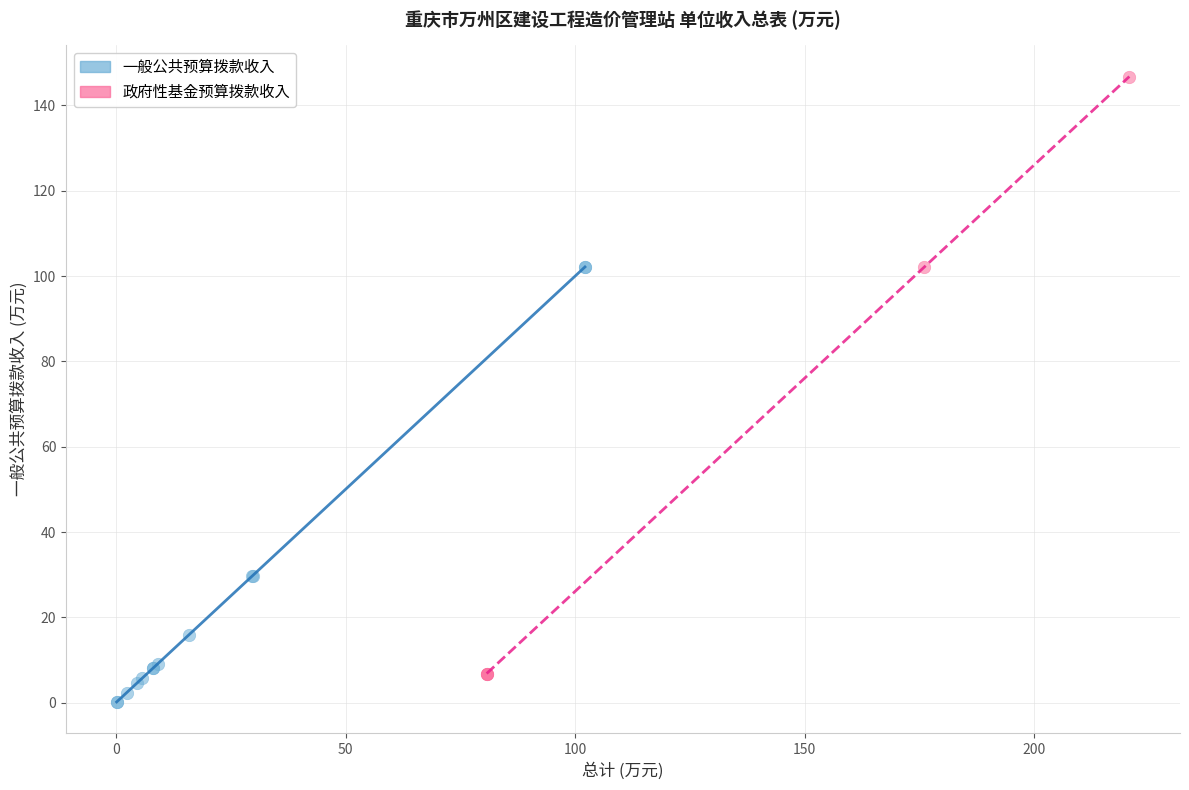

What are all the series names shown in the legend?

一般公共预算拨款收入, 政府性基金预算拨款收入